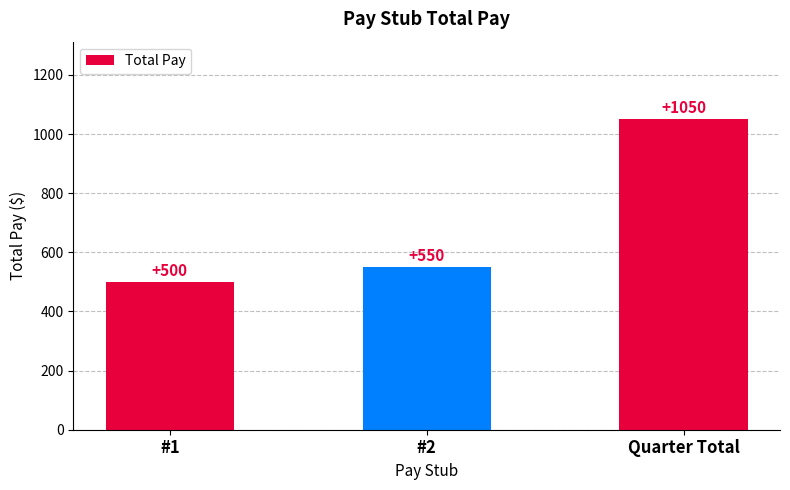

The value at #2 is 550. True or false?

True